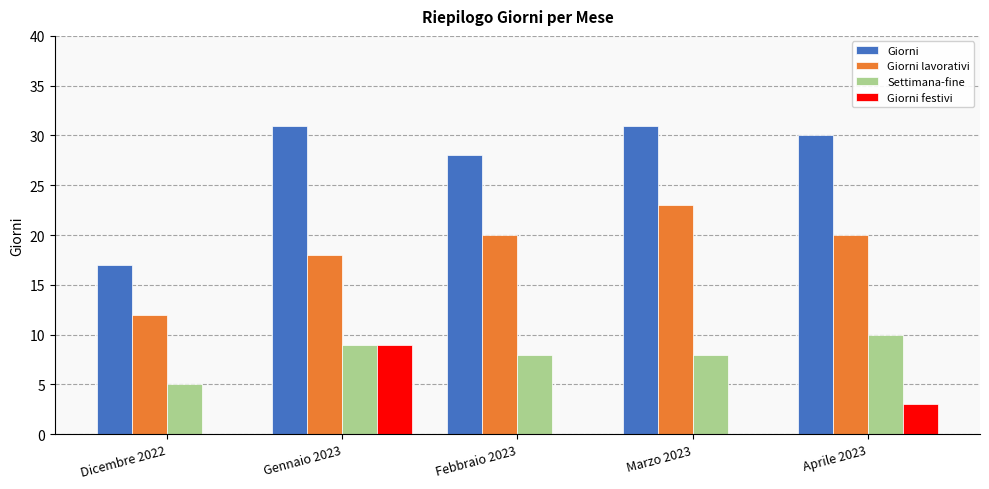

What is the sum of all Giorni festivi values?

12